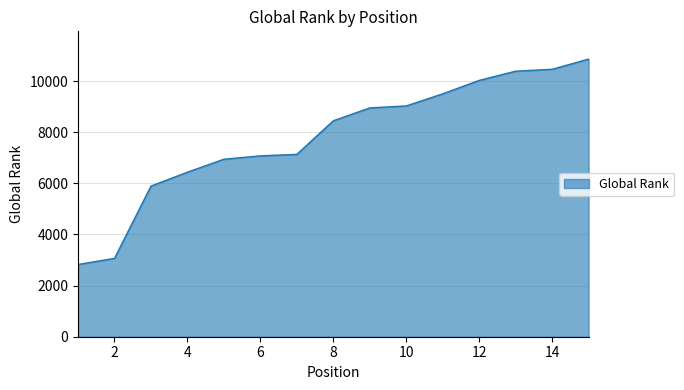

What is the difference between the maximum and minimum values?

8032